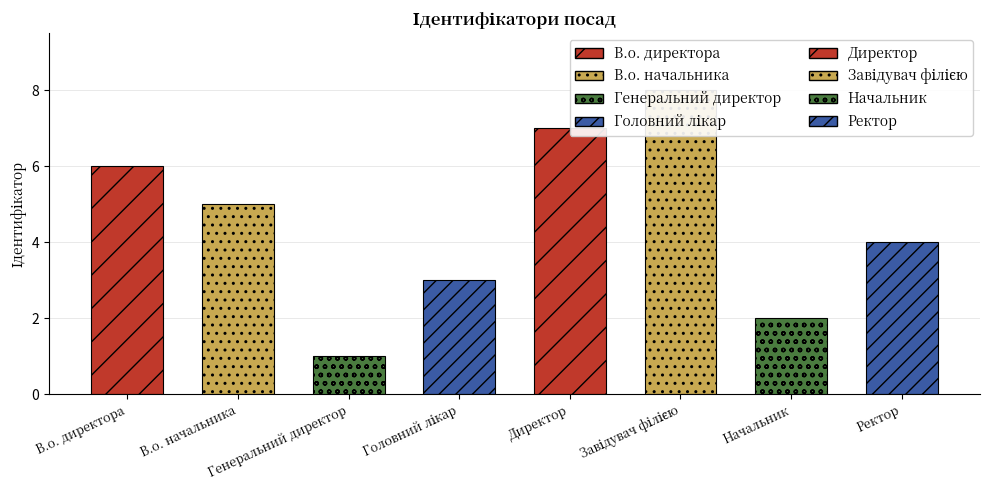

Where is the data nearest to the value 4?

Ректор